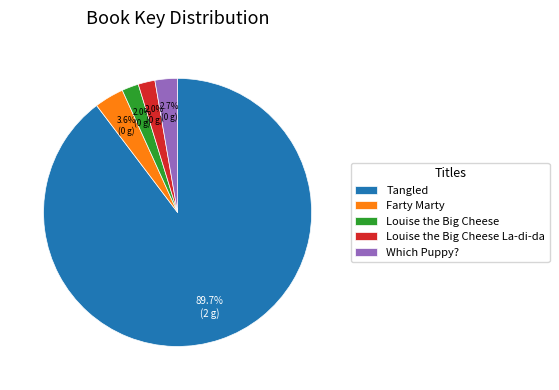

Which has a higher value, Louise the Big Cheese or Farty Marty?

Farty Marty